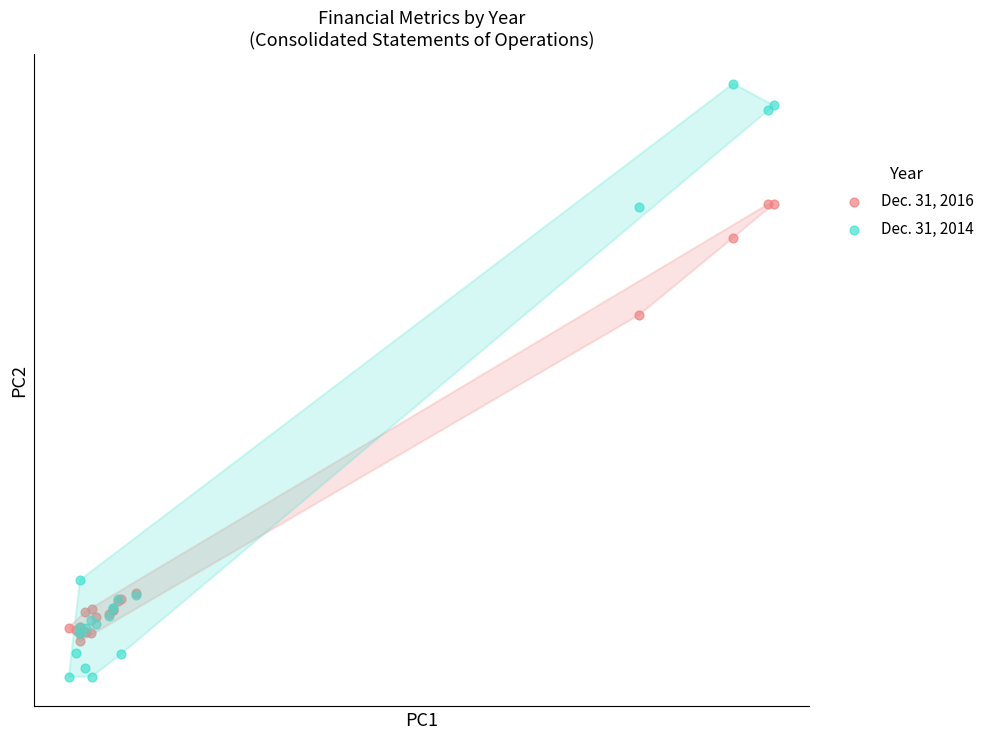

Which series has the widest spread of Y values?

Dec. 31, 2014